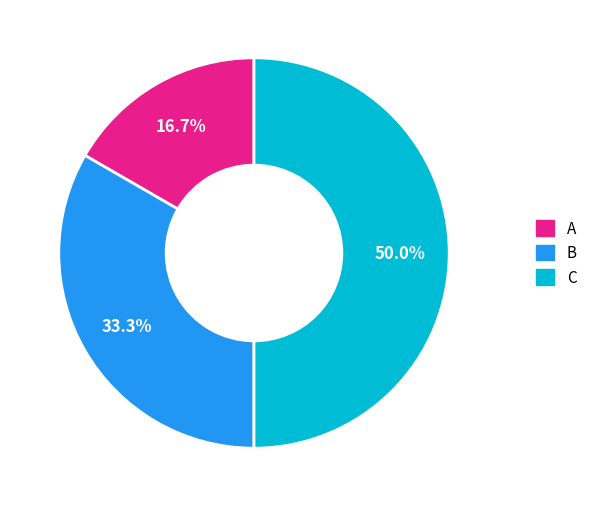

Is B the majority of the pie?

No